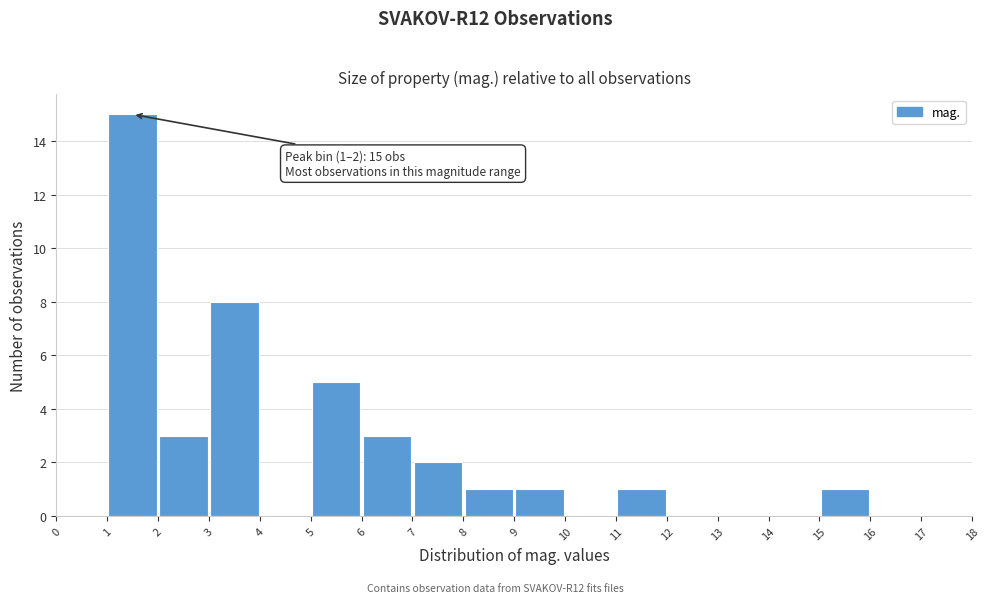

Over which range of the x-axis is the bar tallest?

1 to 2